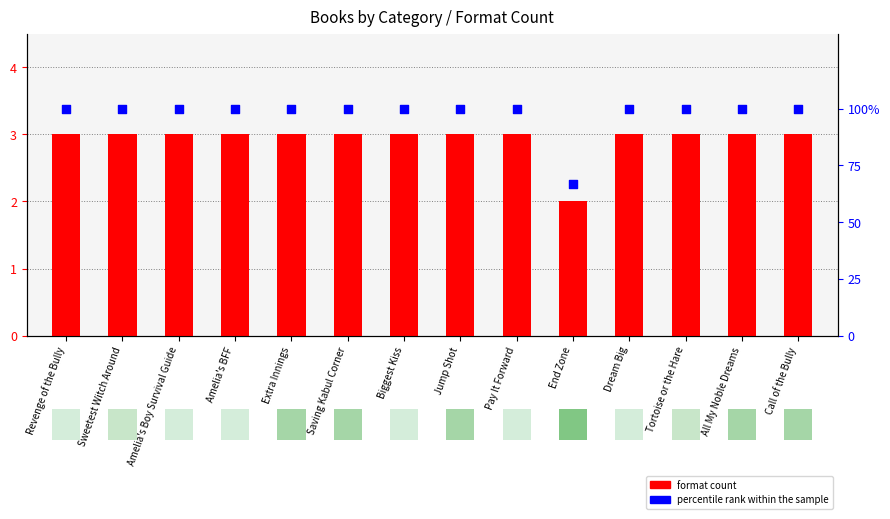

What are all the series names shown in the legend?

format count, percentile rank within the sample